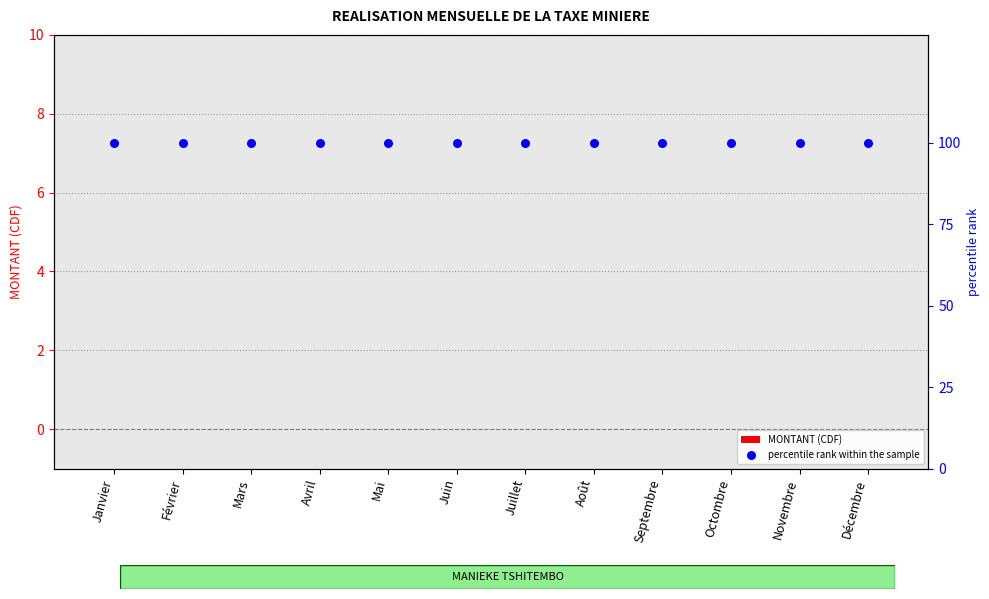

Which series reaches the minimum Y coordinate?

MONTANT (CDF)